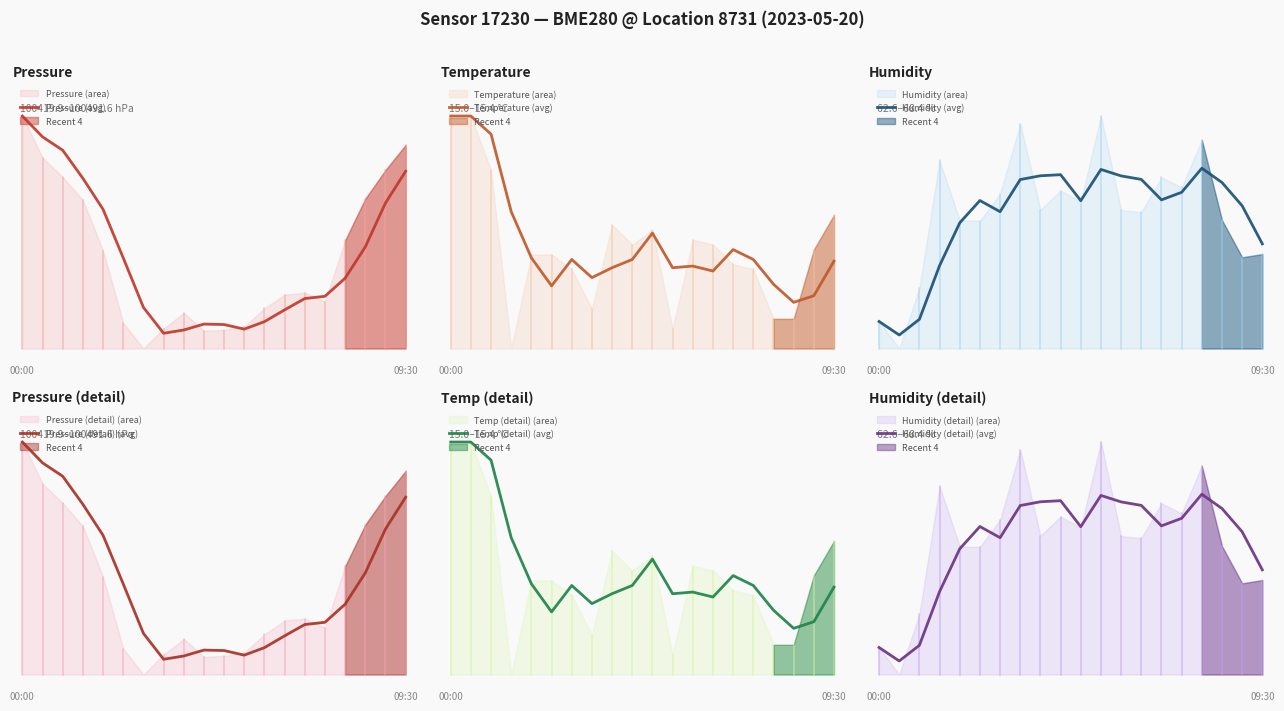

How many data points in Pressure (avg) are less than 30?

10